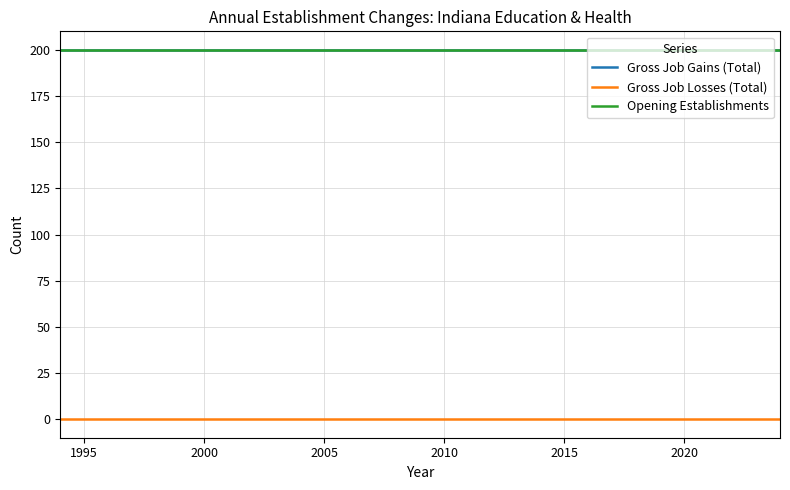

Does the chart have visible grid lines?

Yes